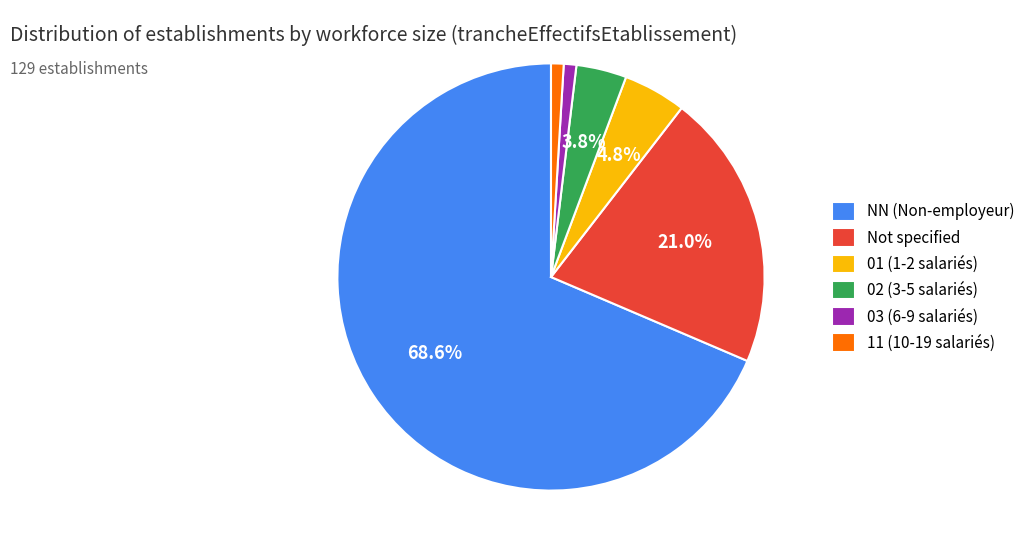

Between 02 (3-5 salariés) and 11 (10-19 salariés), which is larger?

02 (3-5 salariés)